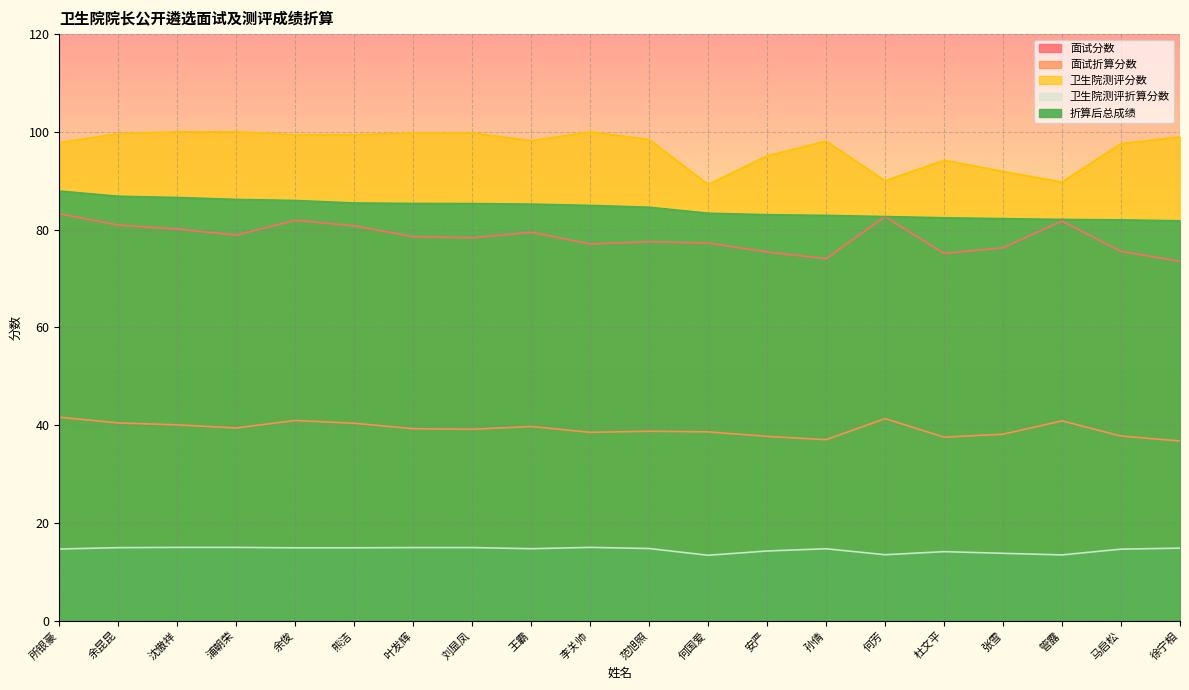

At how many categories does at least one series exceed 47?

20